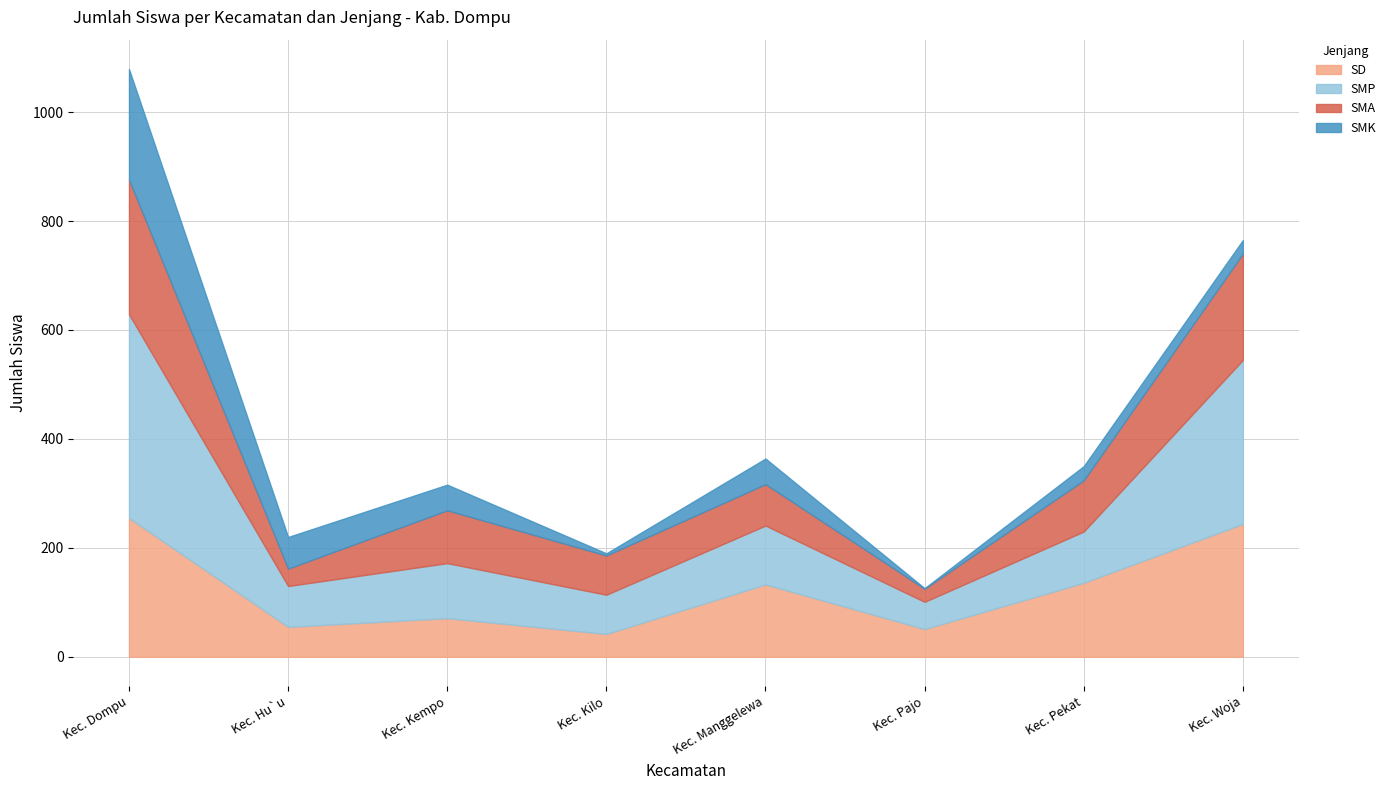

What is the minimum value for SMA?

24